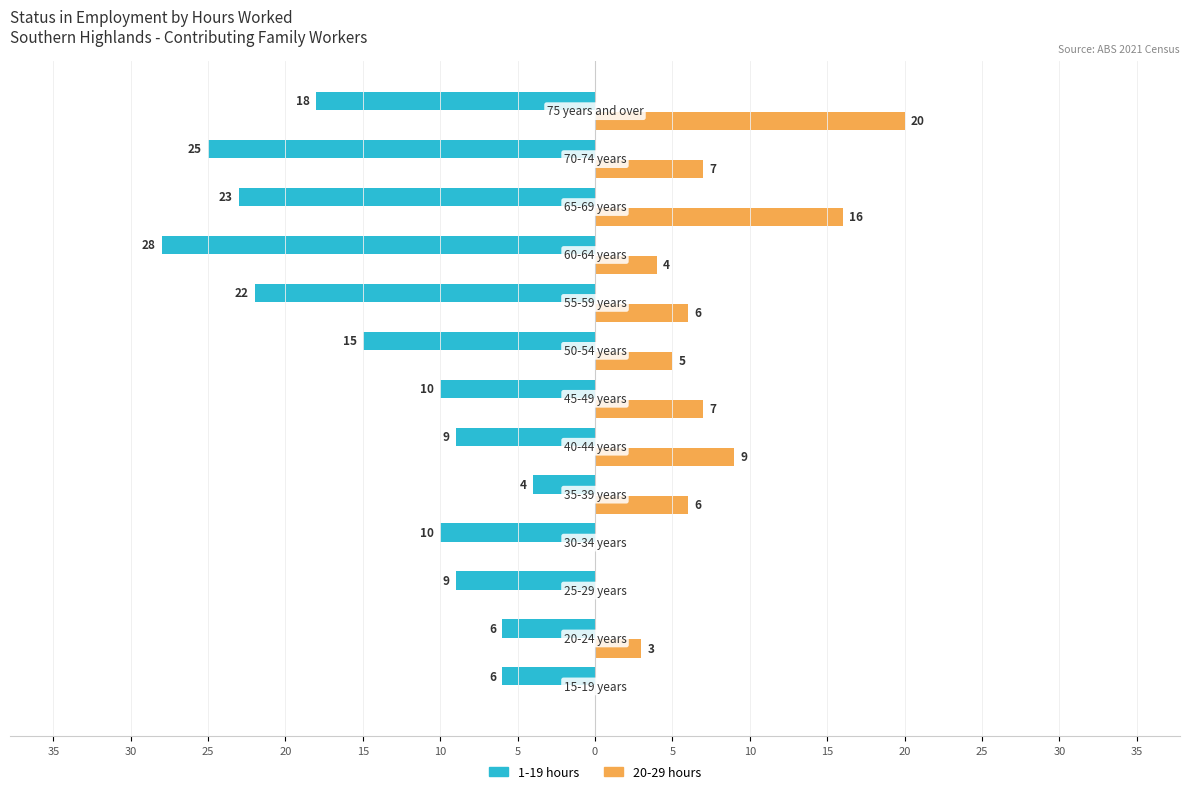

Reading left to right, what are all the values shown in this chart?

1-19 hours: 35=-6	30=-6	25=-9	20=-10	15=-4	10=-9	5=-10	0=-15	5=-22	10=-28	15=-23	20=-25	25=-18
20-29 hours: 35=0	30=3	25=0	20=0	15=6	10=9	5=7	0=5	5=6	10=4	15=16	20=7	25=20